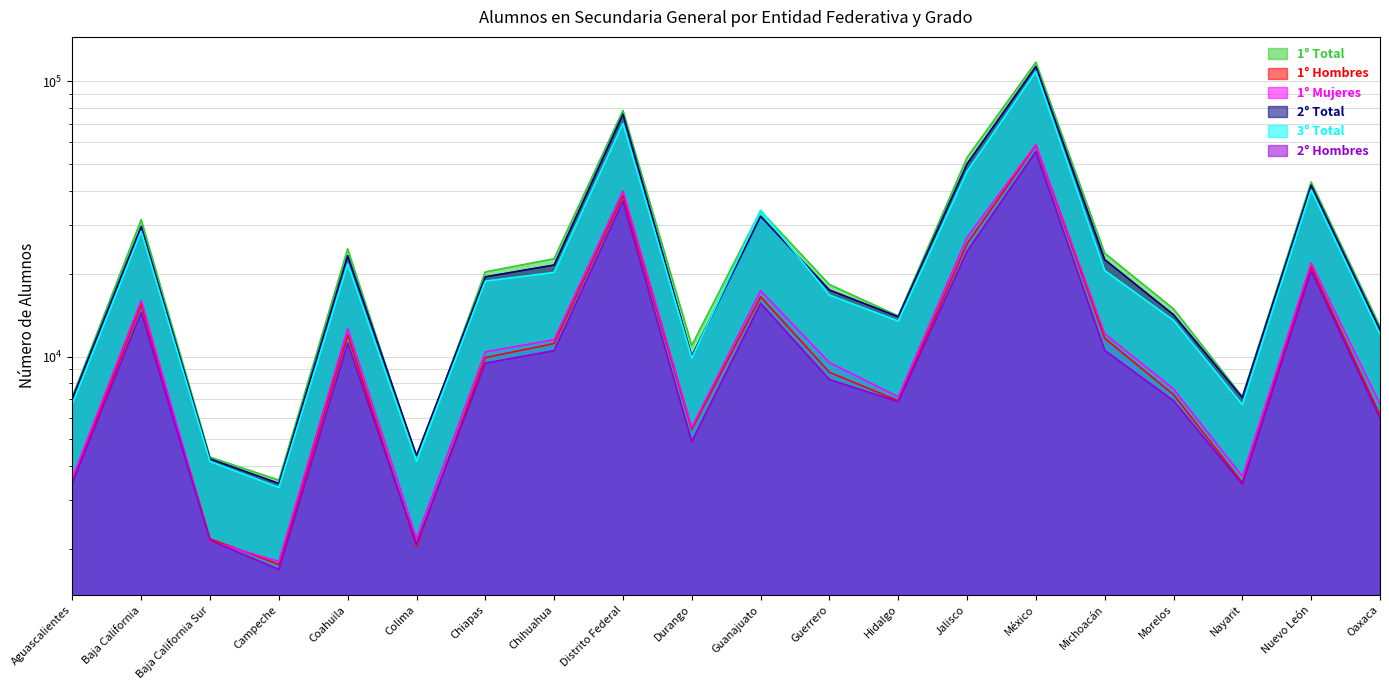

Is it true that 3° Total equals 6684 at Nayarit?

True